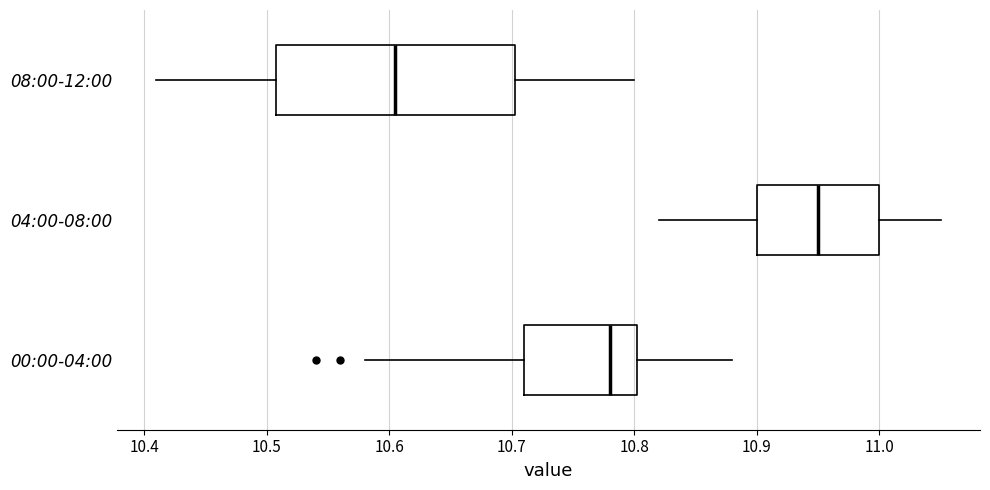

Which box has the furthest to the left median line?

08:00-12:00